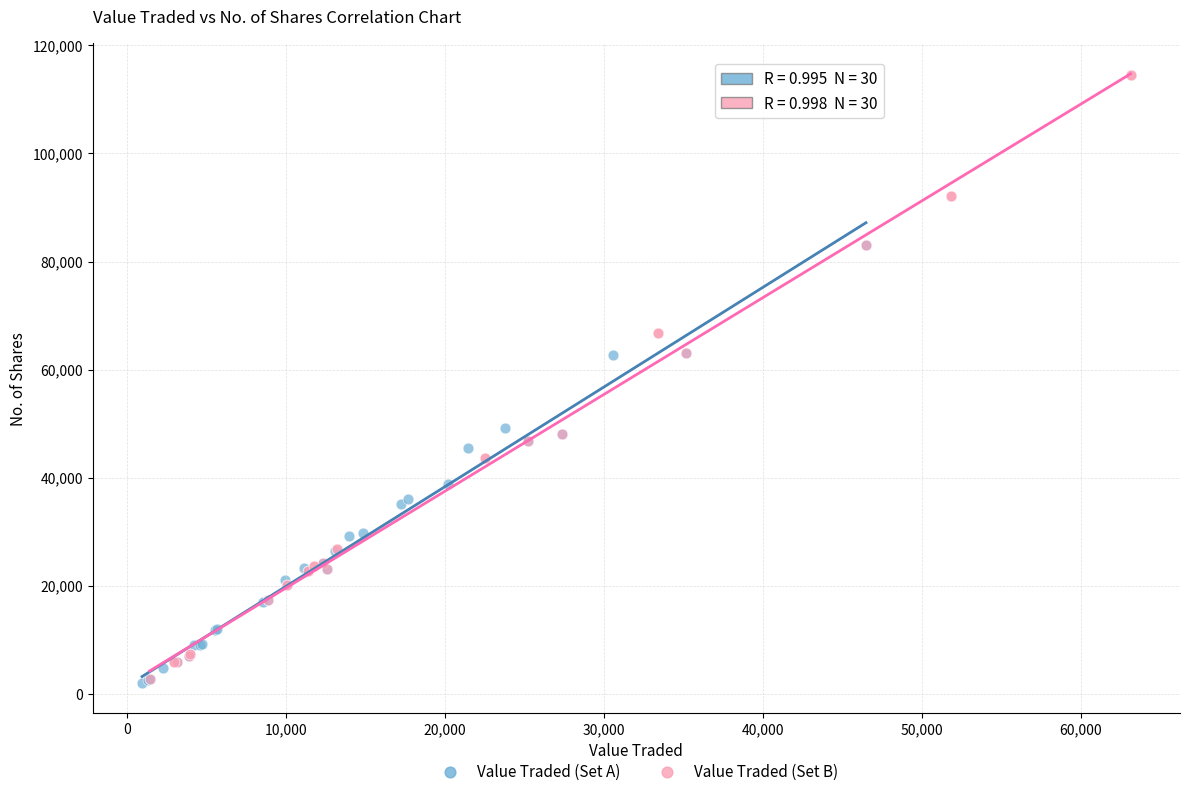

Which series has the widest spread of Y values?

Value Traded (Set B)